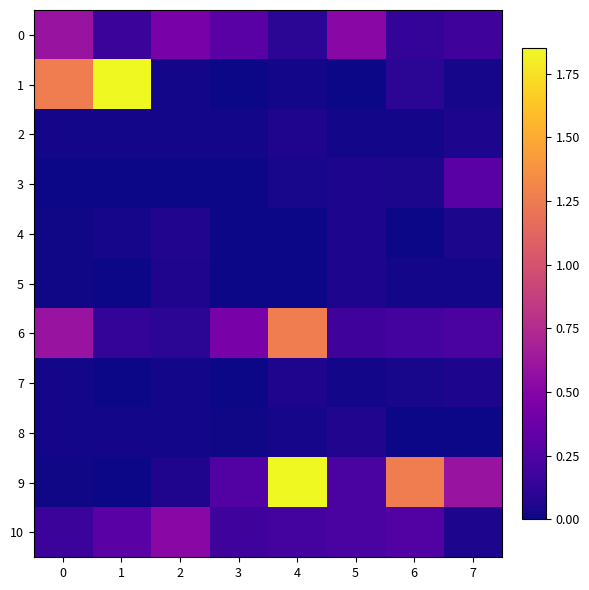

What is the total value across all series at 7?

1.5